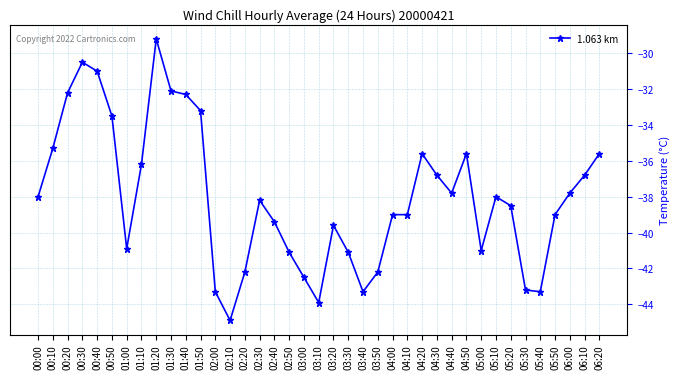

How many data points does each series have?

39